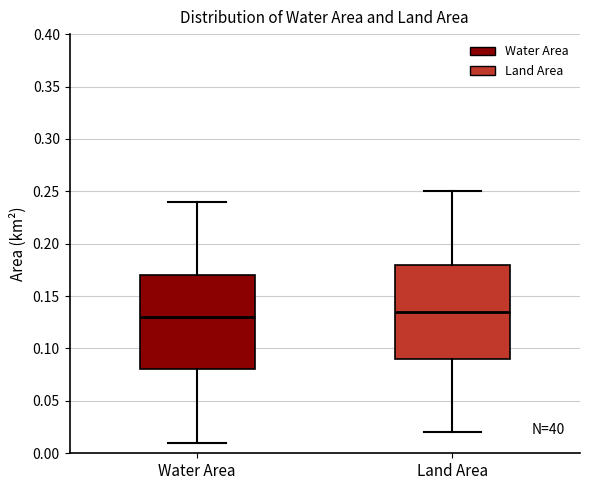

Reading left to right, read every box against the y-axis: the position of its median line, the range the box covers, and the ends of its whiskers. The values are not printed on the chart, so give them approximately, as read against the axis.

Water Area: median 0.130, box 0.080 to 0.170, whiskers 0.010 to 0.240
Land Area: median 0.135, box 0.090 to 0.180, whiskers 0.020 to 0.250